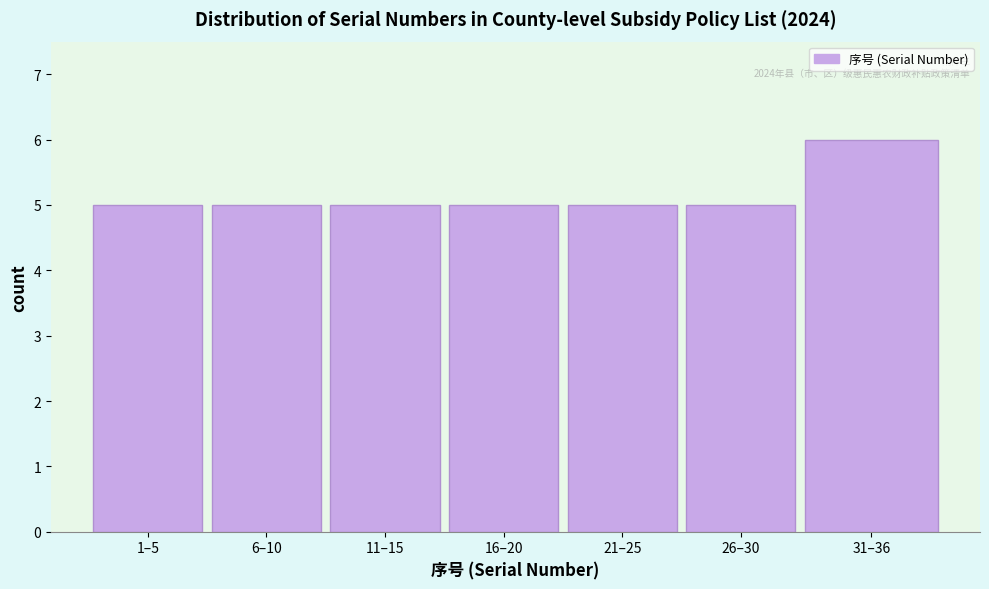

Reading left to right, what are all the values shown in this chart?

1–5=5	6–10=5	11–15=5	16–20=5	21–25=5	26–30=5	31–36=6